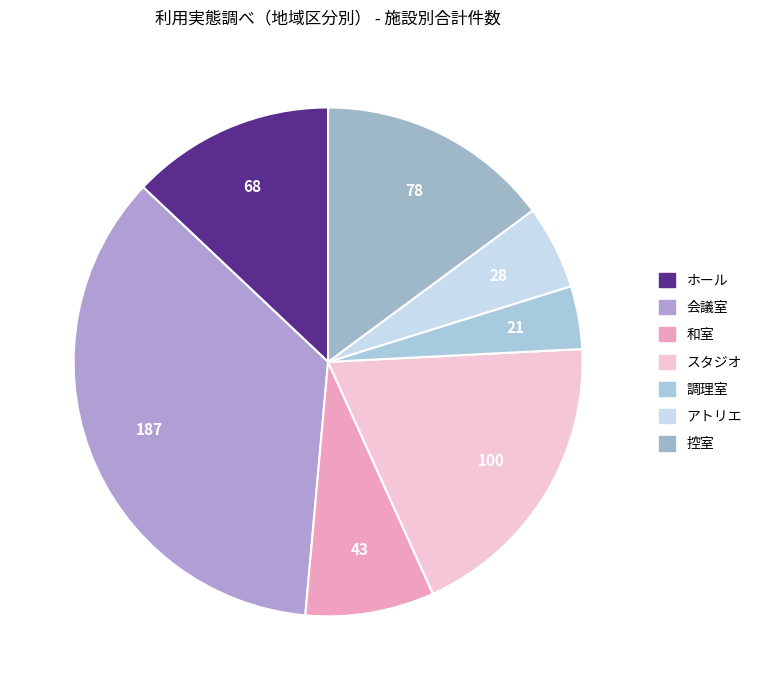

Between 控室 and 和室, which is larger?

控室